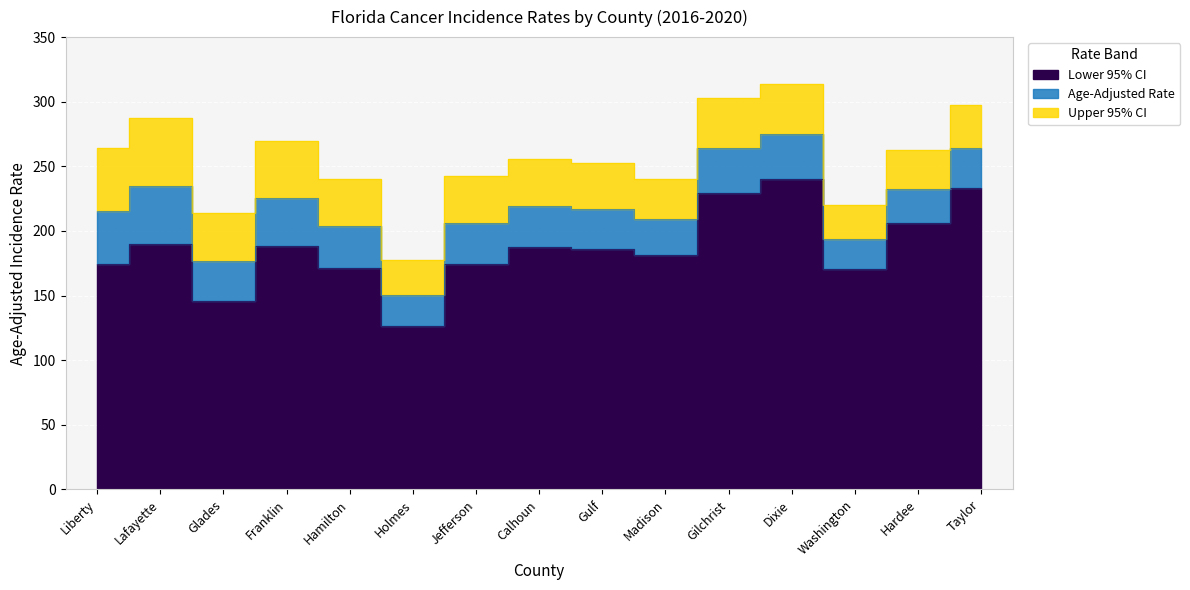

What is the label of the 1st point from the left?

Liberty